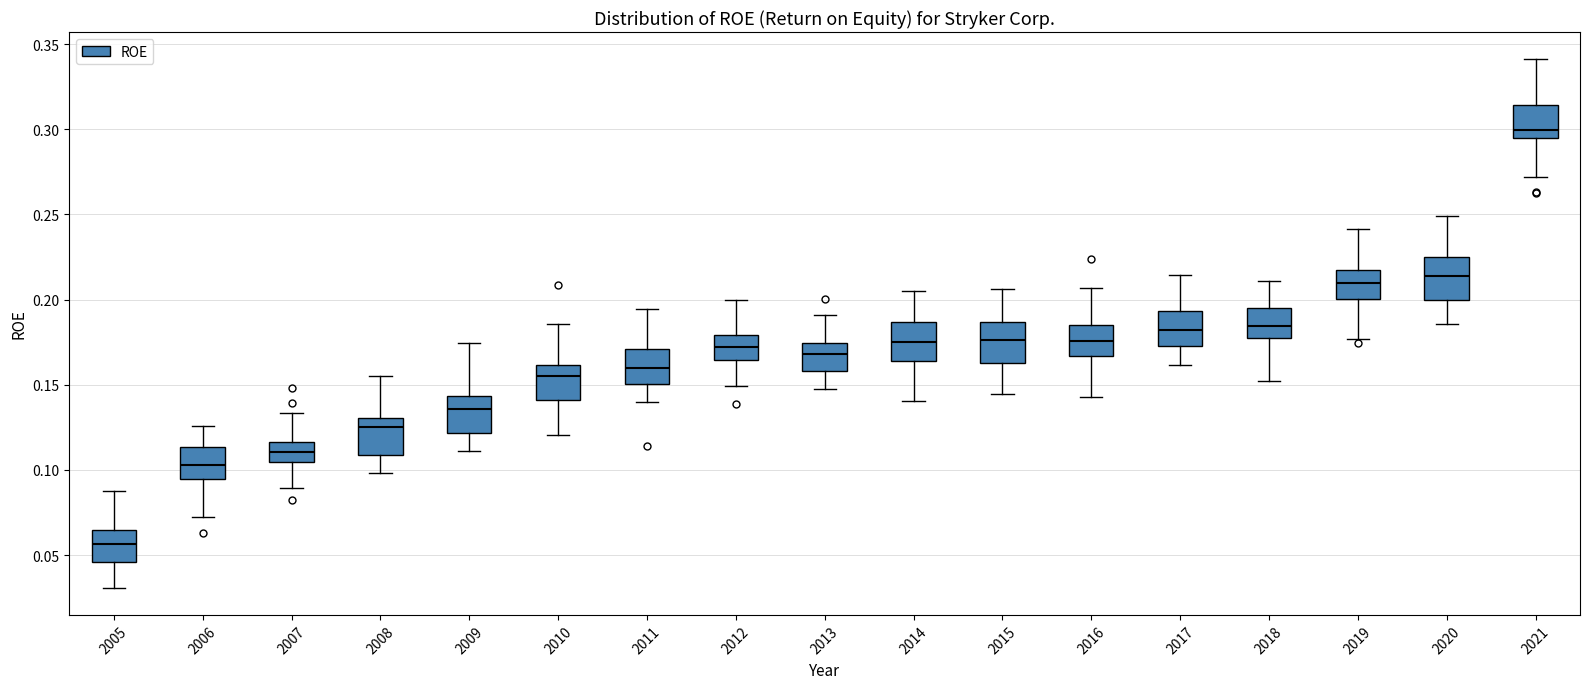

Where does the median line of the box at x = 2012 sit on the y-axis? The values are not printed on the chart, so give them approximately, as read against the axis.

0.170